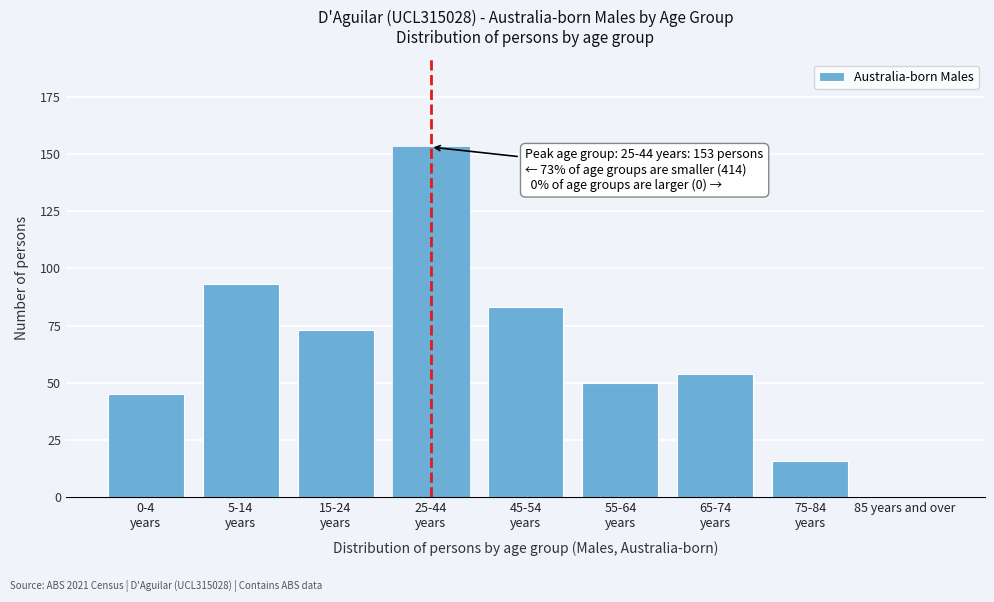

What is the sum of all values?

567